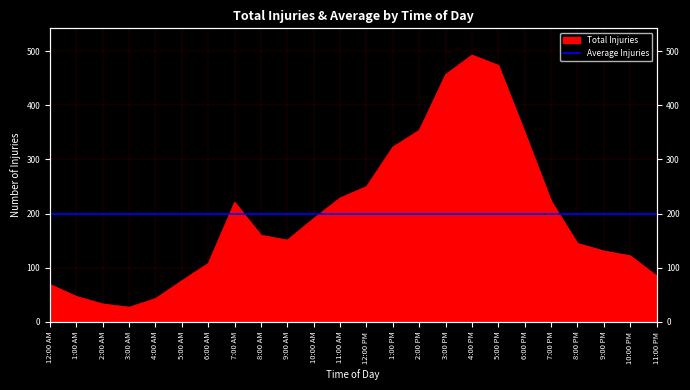

Count the number of categories in the chart.

24